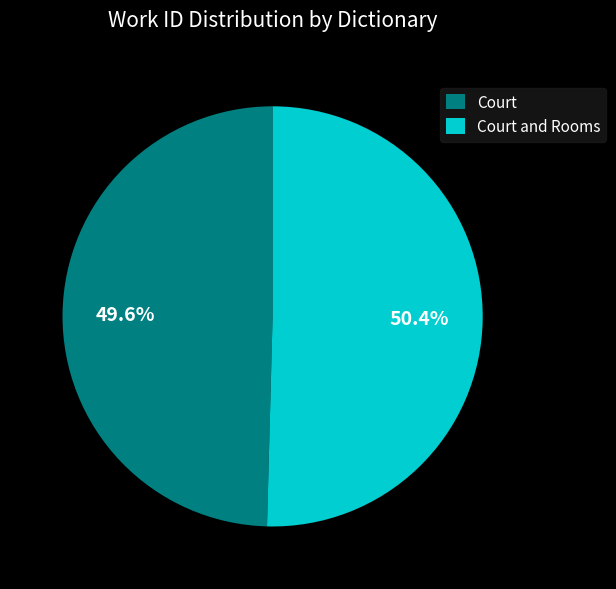

True or false: Court and Rooms accounts for 50% of the total.

True